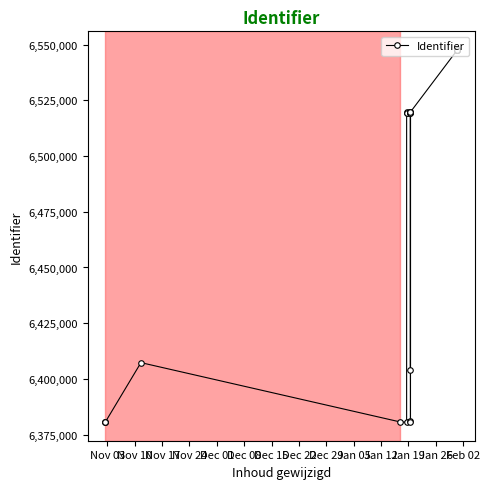

What is the label of the 24th point from the right?

Nov 03